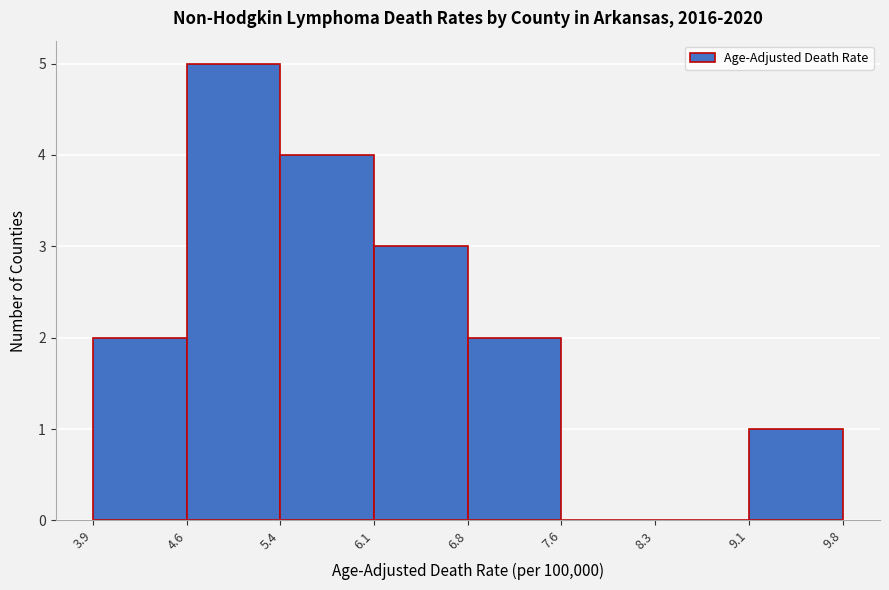

Which range on the x-axis has the tallest bar?

4.6 to 5.4